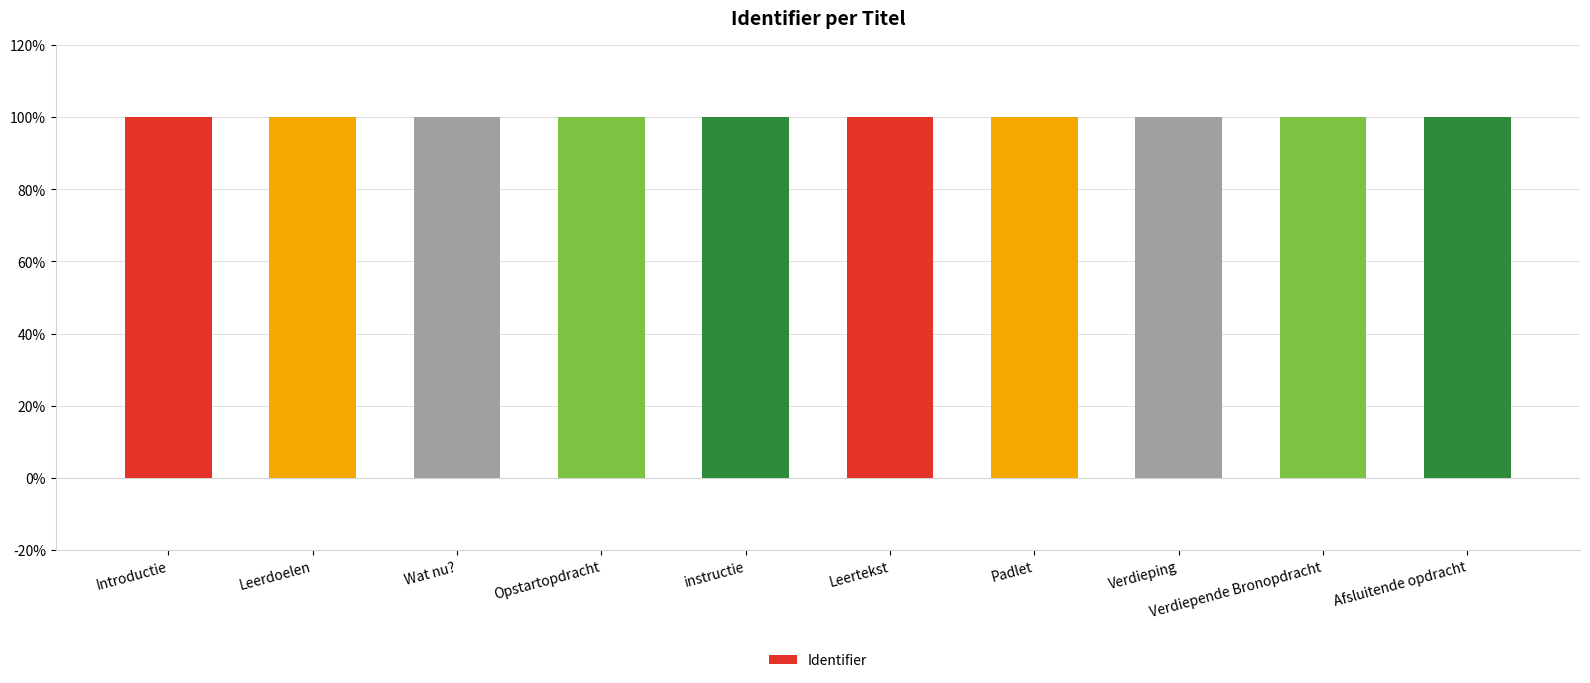

What is the maximum value shown in the chart?

100.0